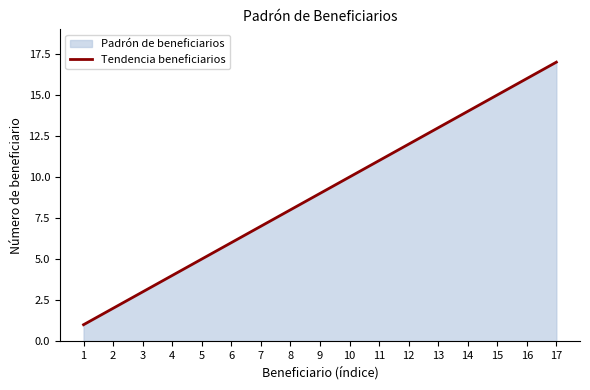

Approximately how many times larger is the value at 3 compared to 2?

1.5